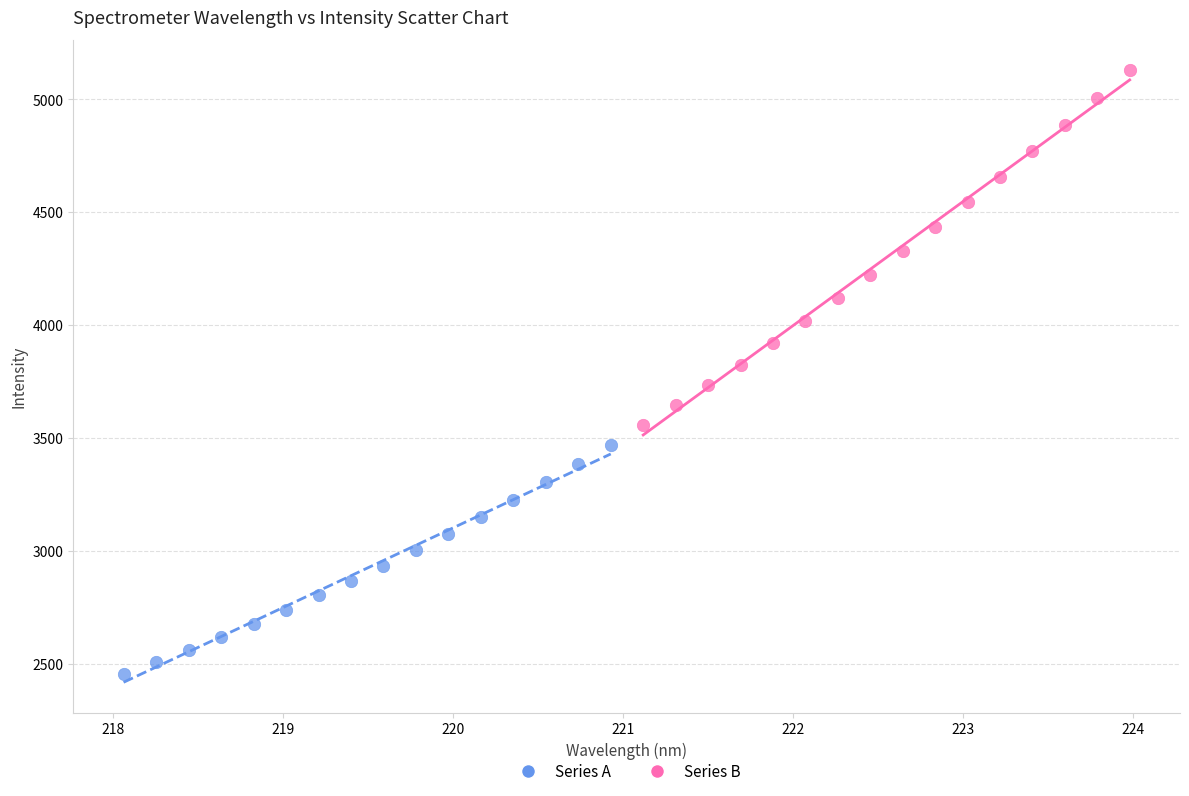

Which series has the widest spread of Y values?

Series B